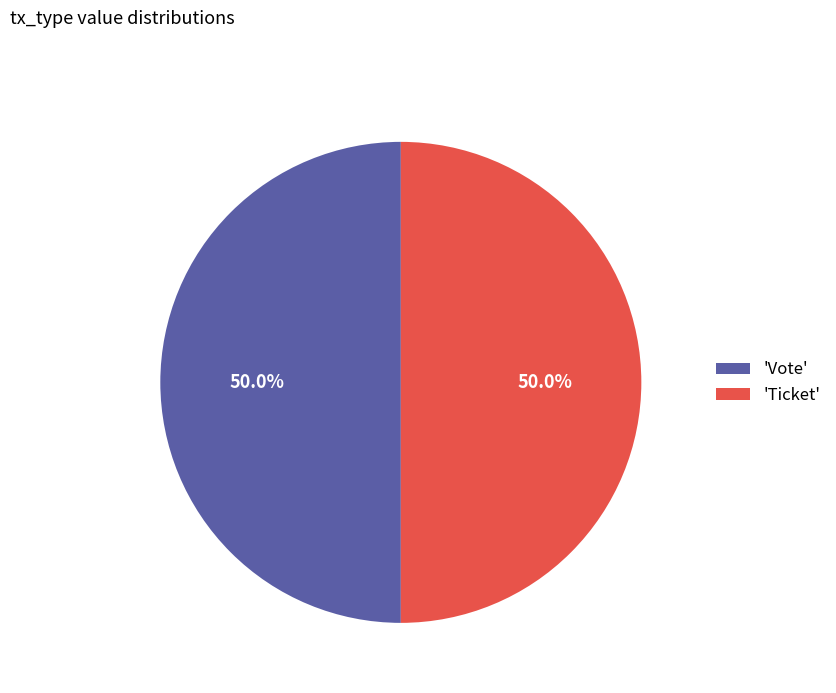

What percentage do 'Vote' and 'Ticket' together represent?

100.0%